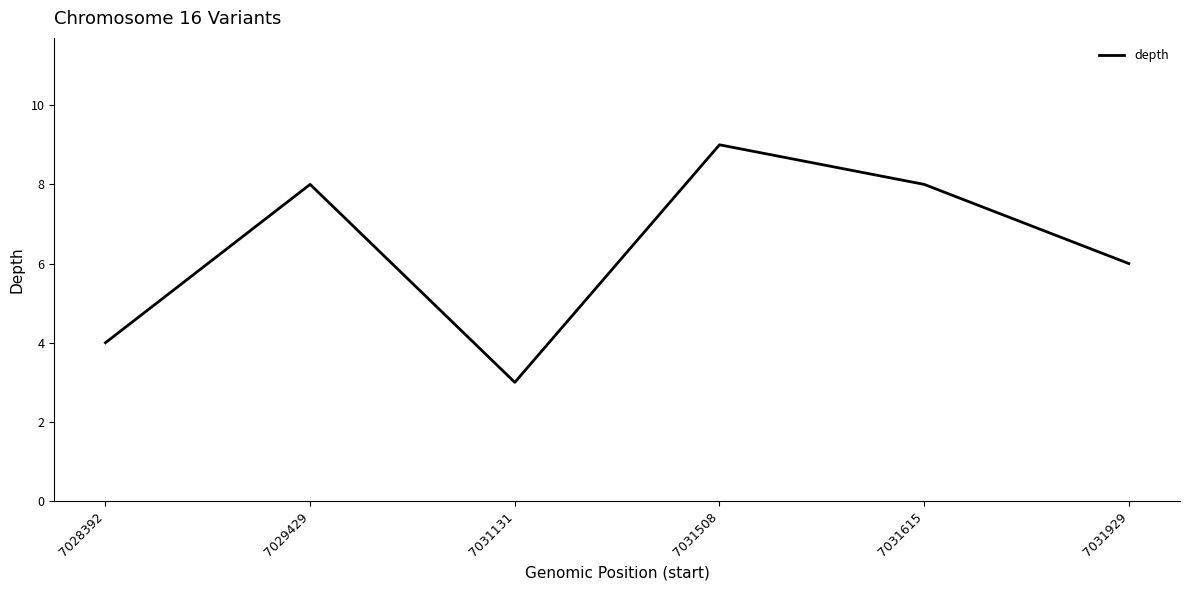

Which label corresponds to the smallest value in the chart?

7031131